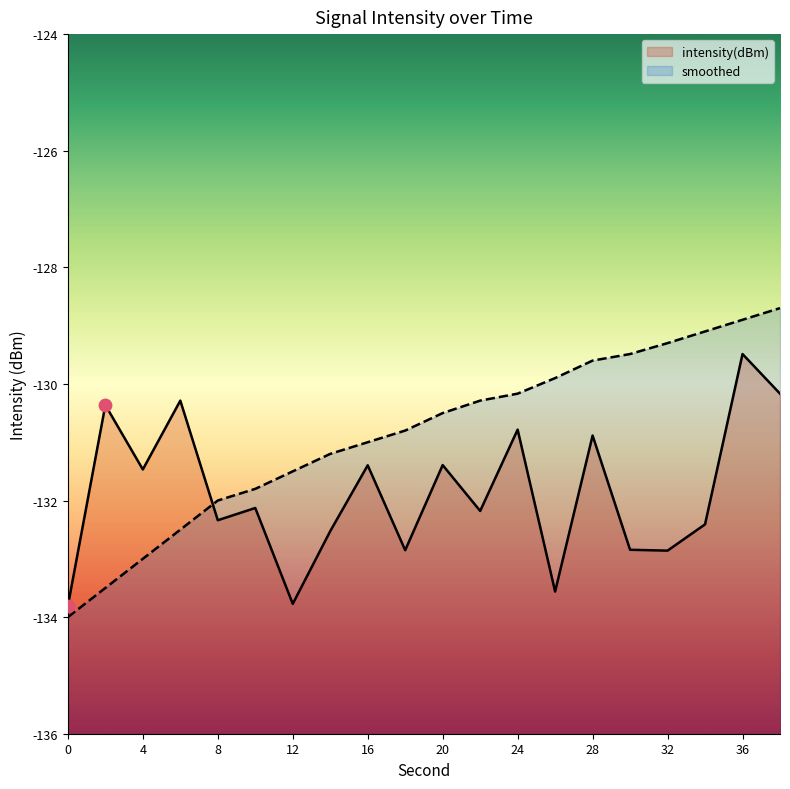

Is the value of intensity(dBm) at 32 greater than the value of smoothed at 28?

No